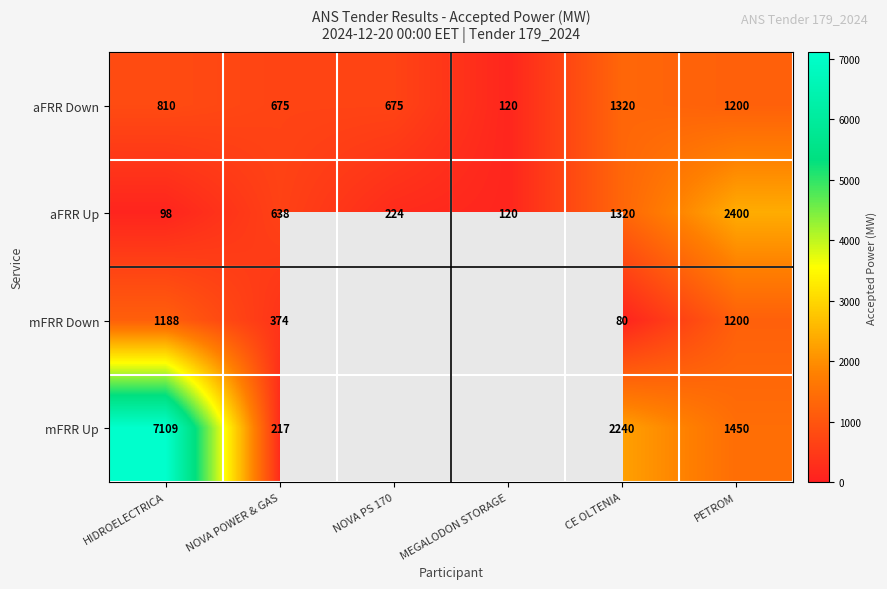

Is it true that aFRR Down equals 2031.2 at CE OLTENIA?

False